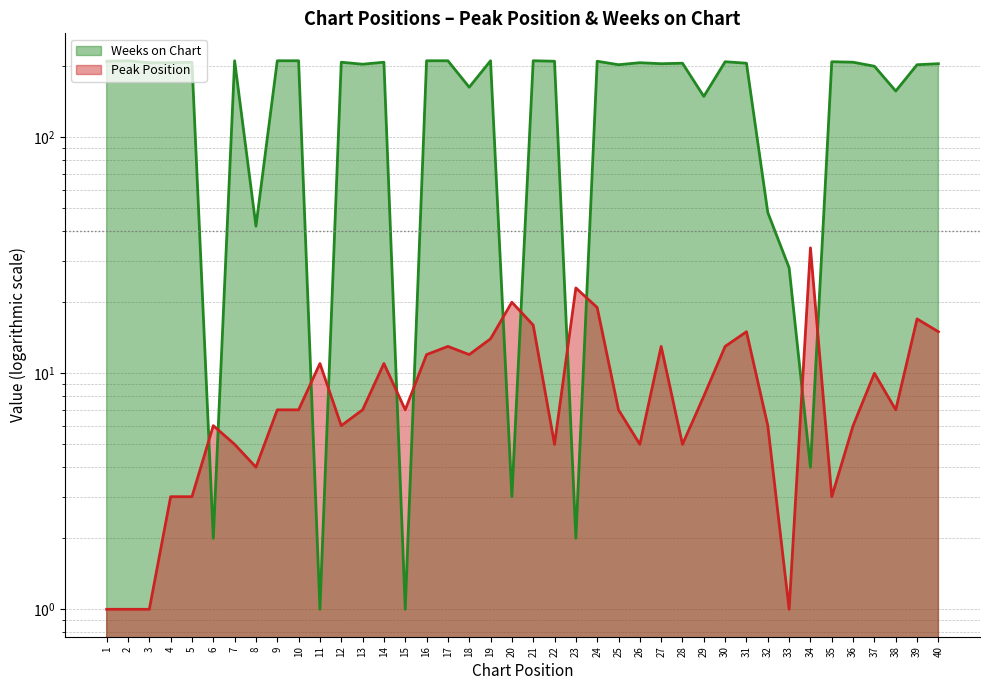

What is the difference between the Weeks on Chart values at 20 and 17?

208